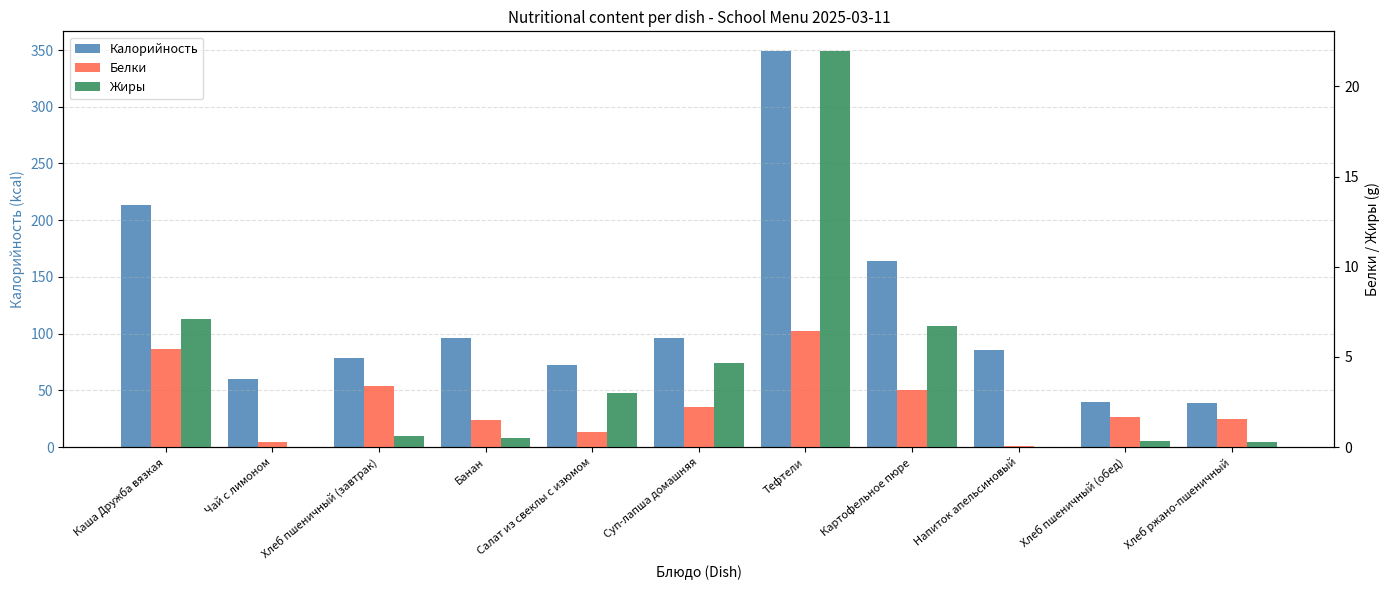

Between Тефтели and Банан, which is larger?

Тефтели